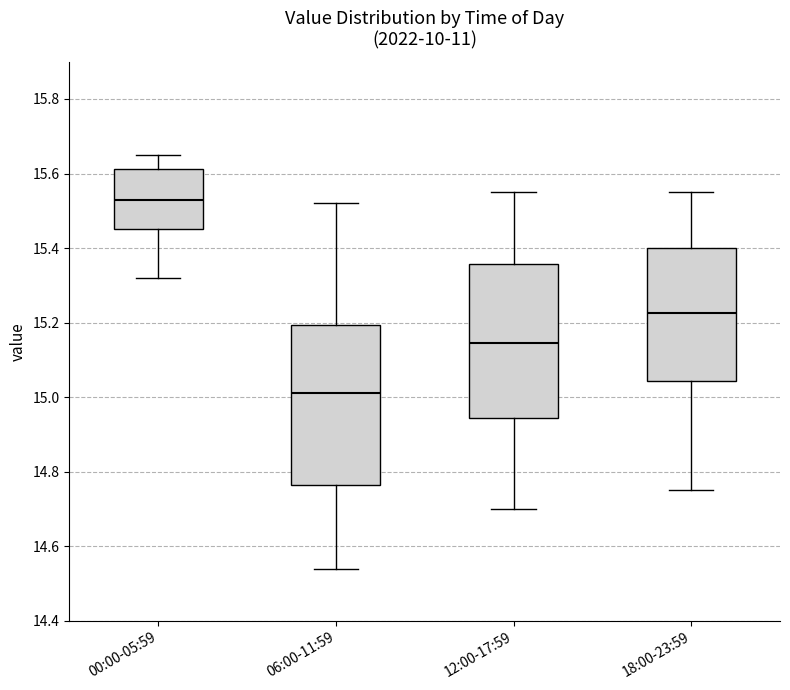

Reading left to right, transcribe this box plot: for each box, give where its median line is, the range the box spans, and where its two whiskers end, as read against the y-axis. The values are not printed on the chart, so give them approximately, as read against the axis.

00:00-05:59: median 15.54, box 15.46 to 15.62, whiskers 15.32 to 15.66
06:00-11:59: median 15.02, box 14.76 to 15.20, whiskers 14.54 to 15.52
12:00-17:59: median 15.14, box 14.94 to 15.36, whiskers 14.70 to 15.56
18:00-23:59: median 15.22, box 15.04 to 15.40, whiskers 14.76 to 15.56